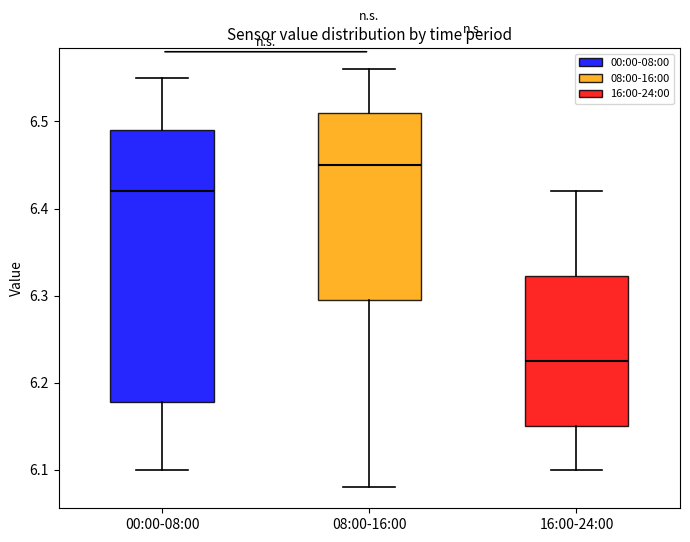

Which box is the tallest, from its lower edge to its upper edge?

00:00-08:00